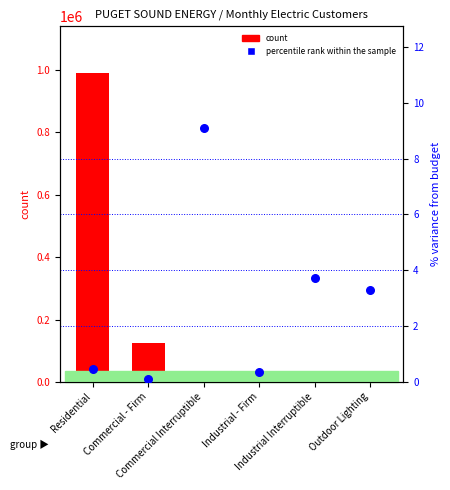

Which series reaches the minimum Y coordinate?

percentile rank within the sample